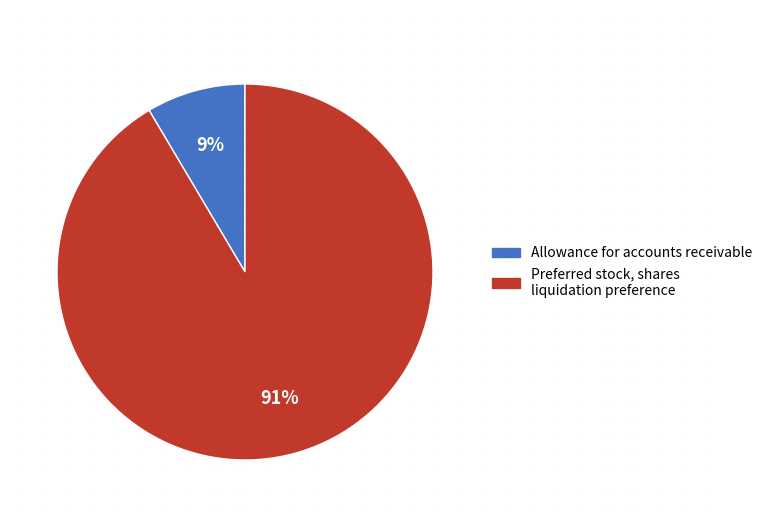

Which category has the biggest portion of the pie?

Preferred stock, shares liquidation preference